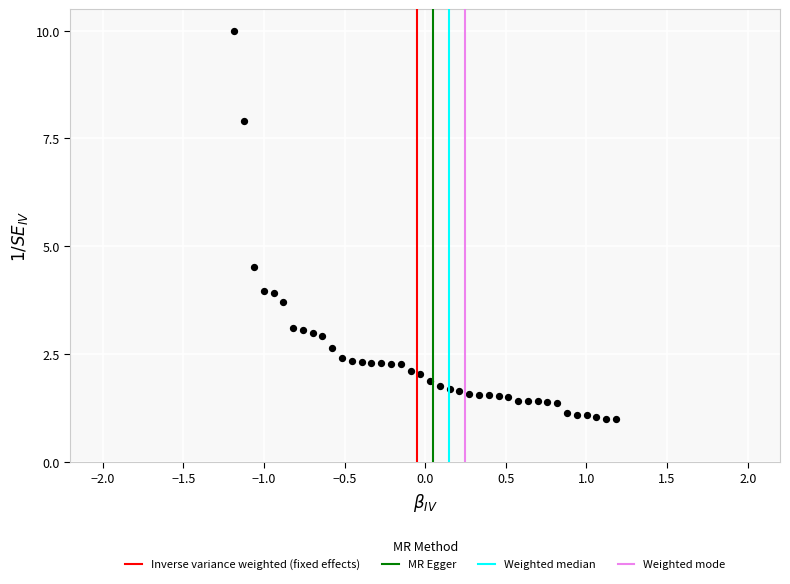

What Y value in the scatter plot is closest to 5?

4.5